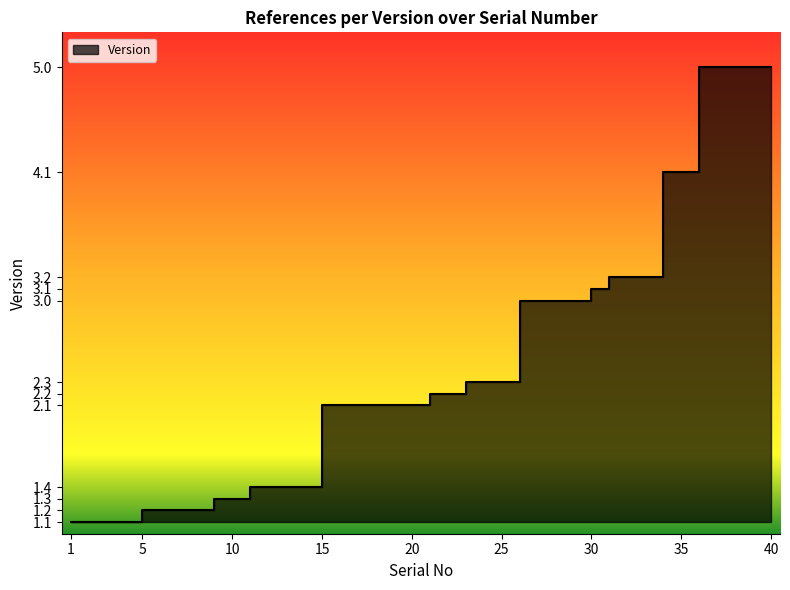

At which category does the chart reach its minimum across all series?

1